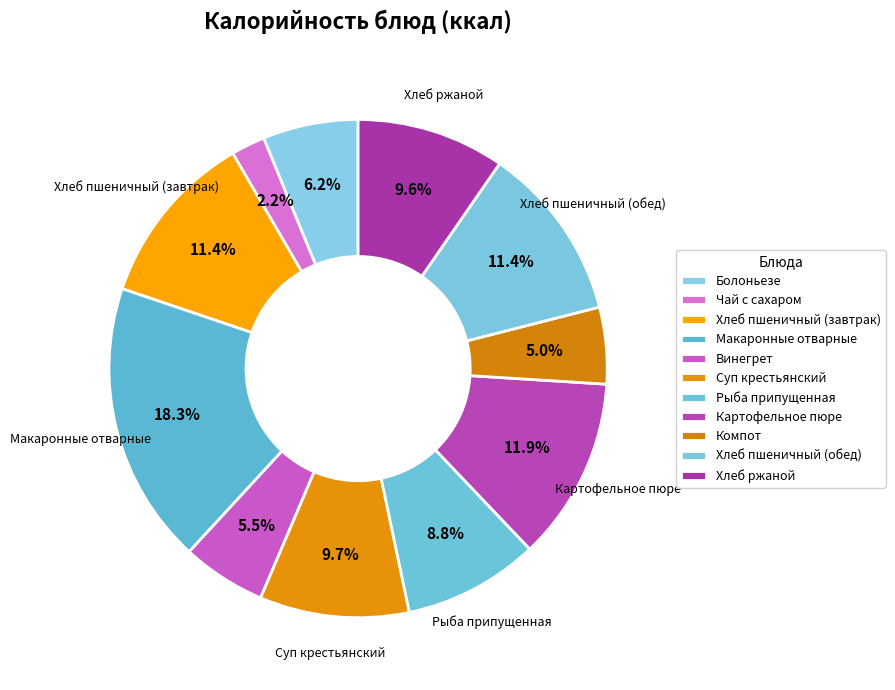

True or false: Винегрет accounts for 5% of the total.

True